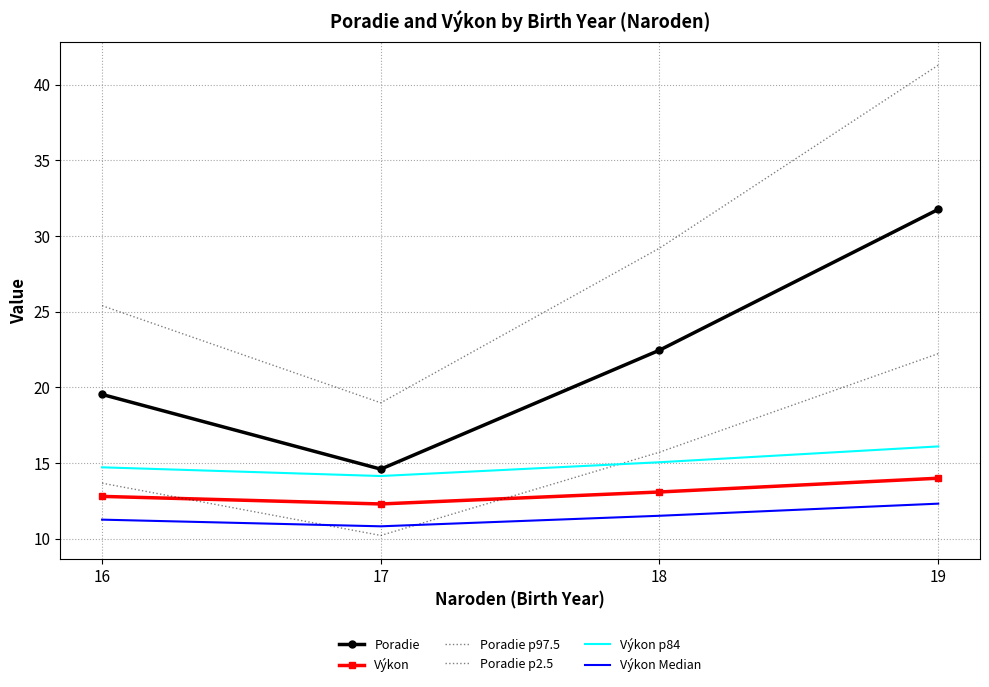

Reading right to left, transcribe all the data shown in this chart.

Poradie: 19=31.8	18=22.5	17=14.6	16=19.5
Výkon: 19=14.0	18=13.1	17=12.3	16=12.8
Poradie p97.5: 19=41.3	18=29.2	17=19.0	16=25.4
Poradie p2.5: 19=22.2	18=15.7	17=10.2	16=13.7
Výkon p84: 19=16.1	18=15.1	17=14.1	16=14.7
Výkon Median: 19=12.3	18=11.5	17=10.8	16=11.3